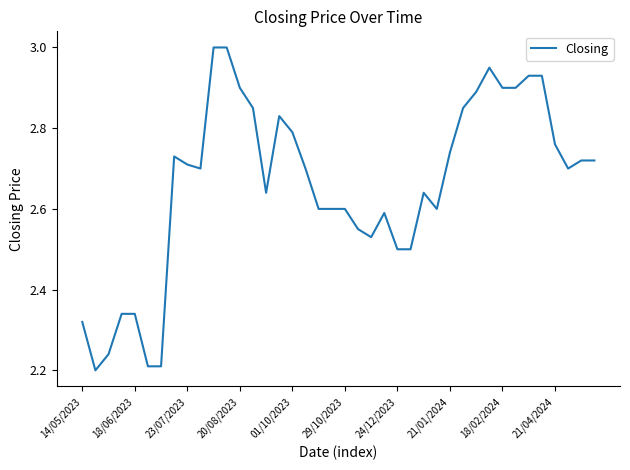

How many lines are shown in the chart?

1